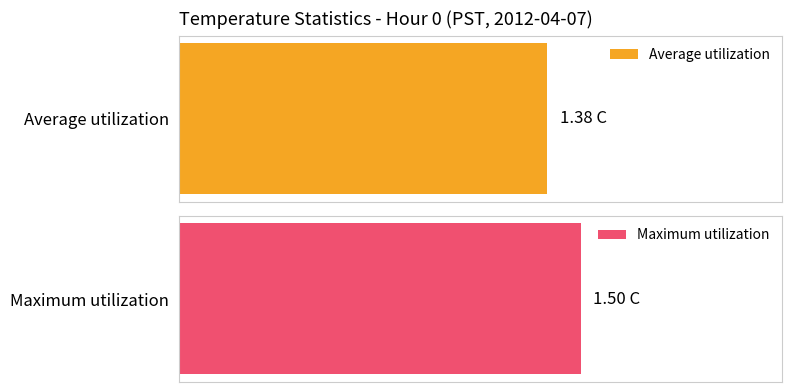

Are the bars grouped side by side (vs. stacked)?

Yes